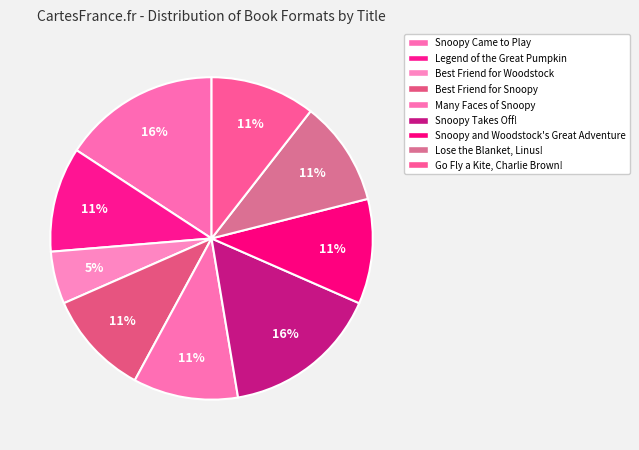

Is there a majority slice in this chart?

No